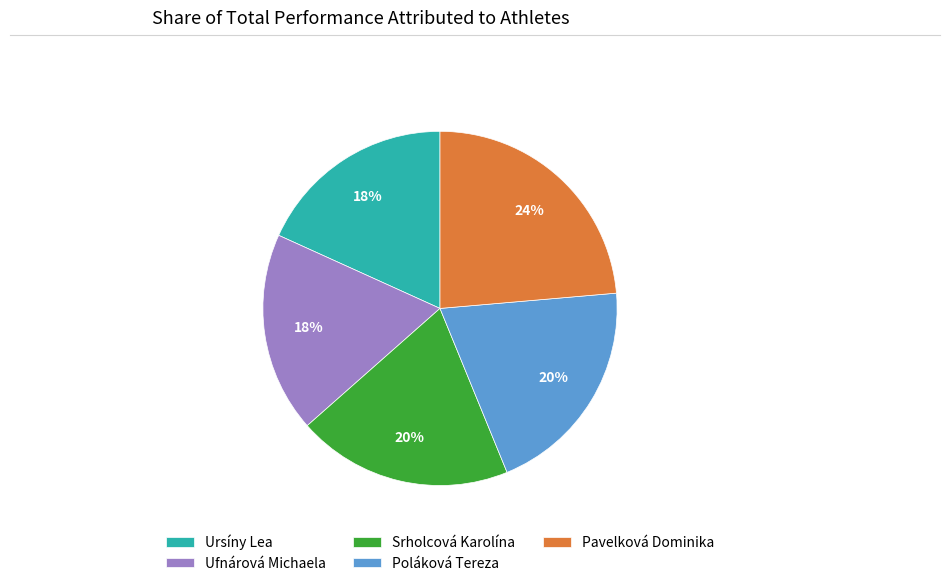

Does Pavelková Dominika account for over 50% of the chart?

No